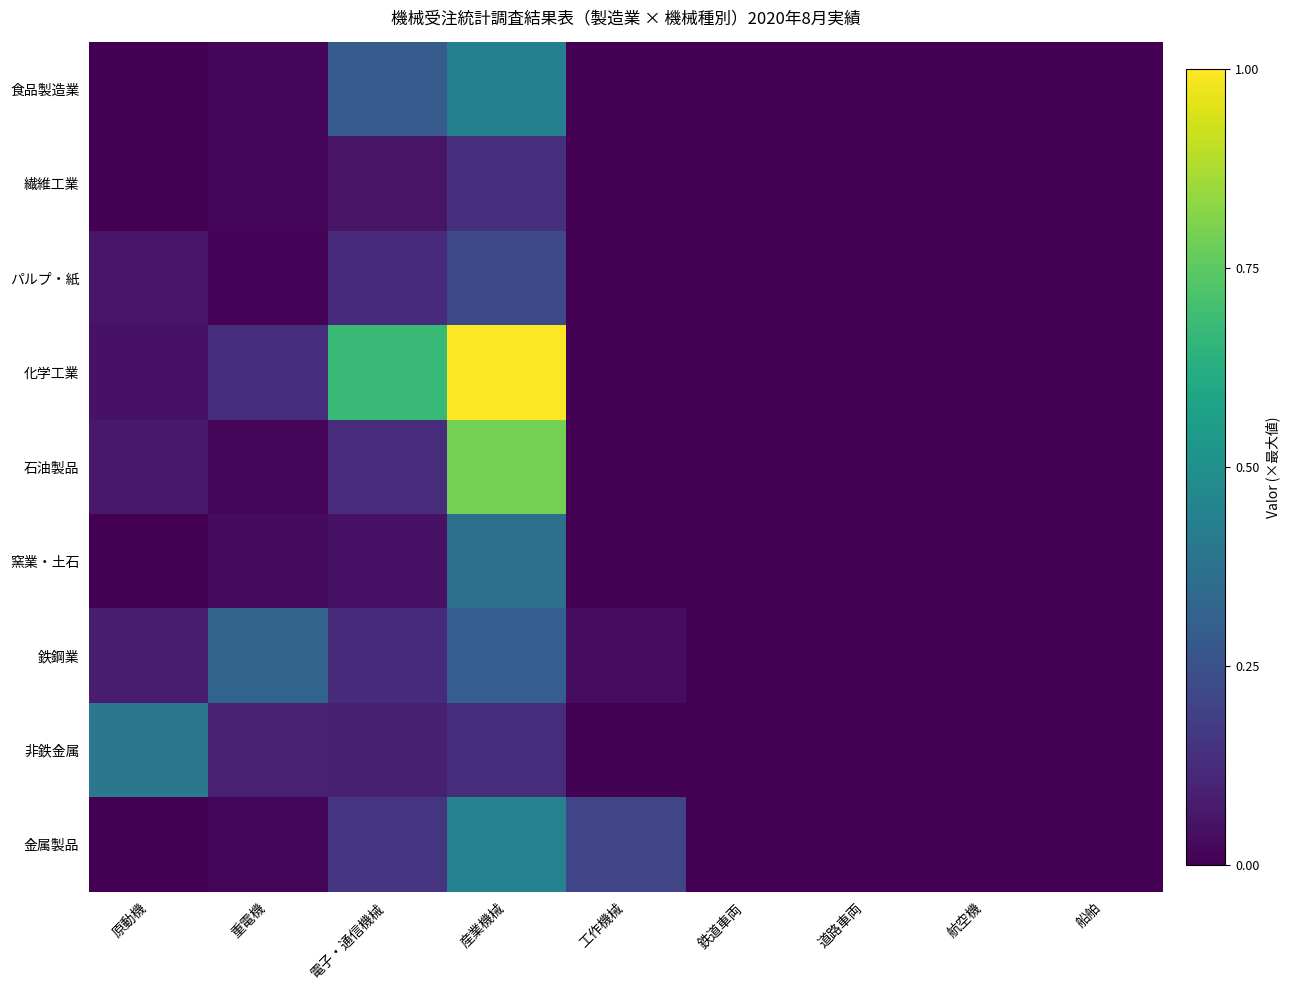

Between 重電機 and 工作機械, which series saw the biggest shift?

鉄鋼業